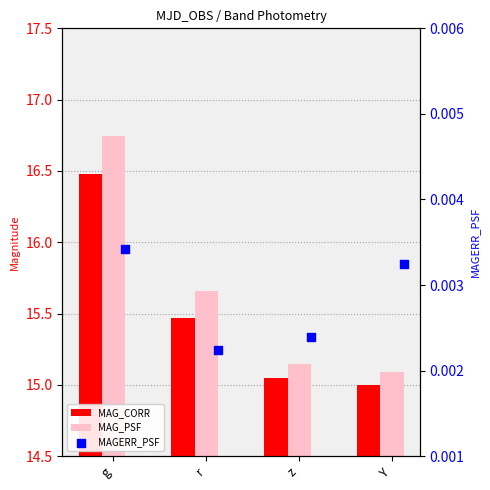

What are all the series names shown in the legend?

MAG_CORR, MAG_PSF, MAGERR_PSF